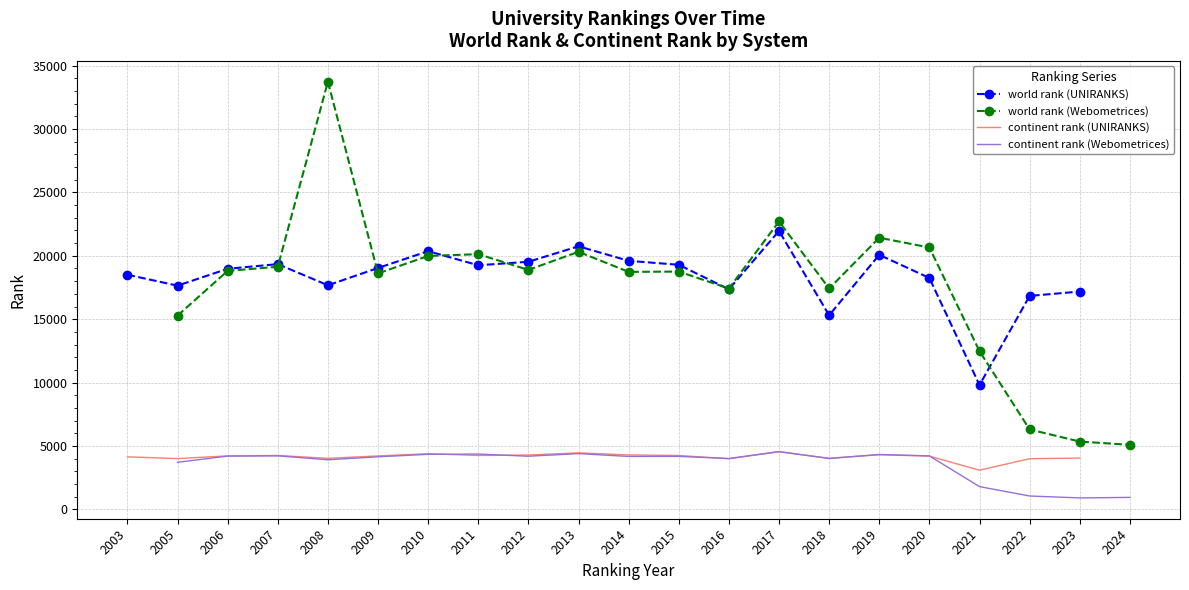

True or false: continent rank (UNIRANKS) has more than 0 interior local peaks.

True